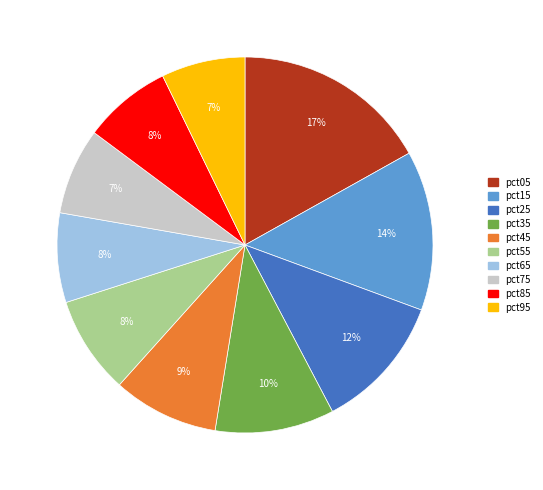

Do pct45 and pct25 together represent more than half of the pie?

No